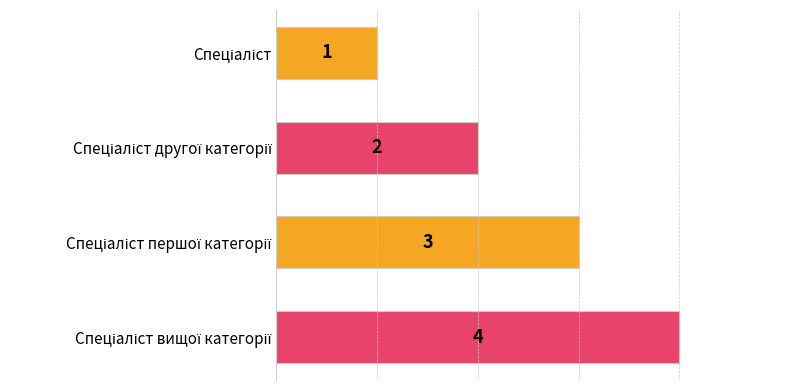

How many values are between 2 and 4?

3